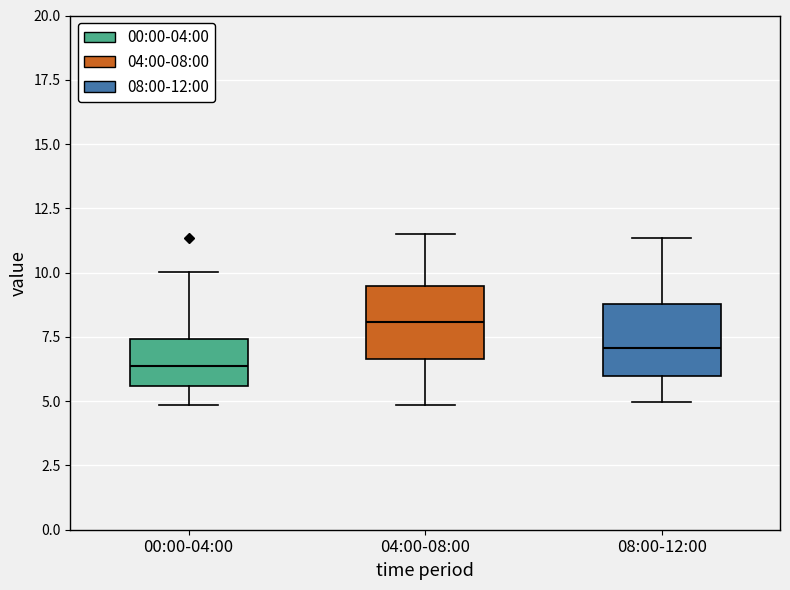

Reading left to right, transcribe this box plot: for each box, give where its median line is, the range the box spans, and where its two whiskers end, as read against the y-axis. The values are not printed on the chart, so give them approximately, as read against the axis.

00:00-04:00: median 6.5, box 5.5 to 7.5, whiskers 5.0 to 10.0
04:00-08:00: median 8.0, box 6.5 to 9.5, whiskers 5.0 to 11.5
08:00-12:00: median 7.0, box 6.0 to 9.0, whiskers 5.0 to 11.5